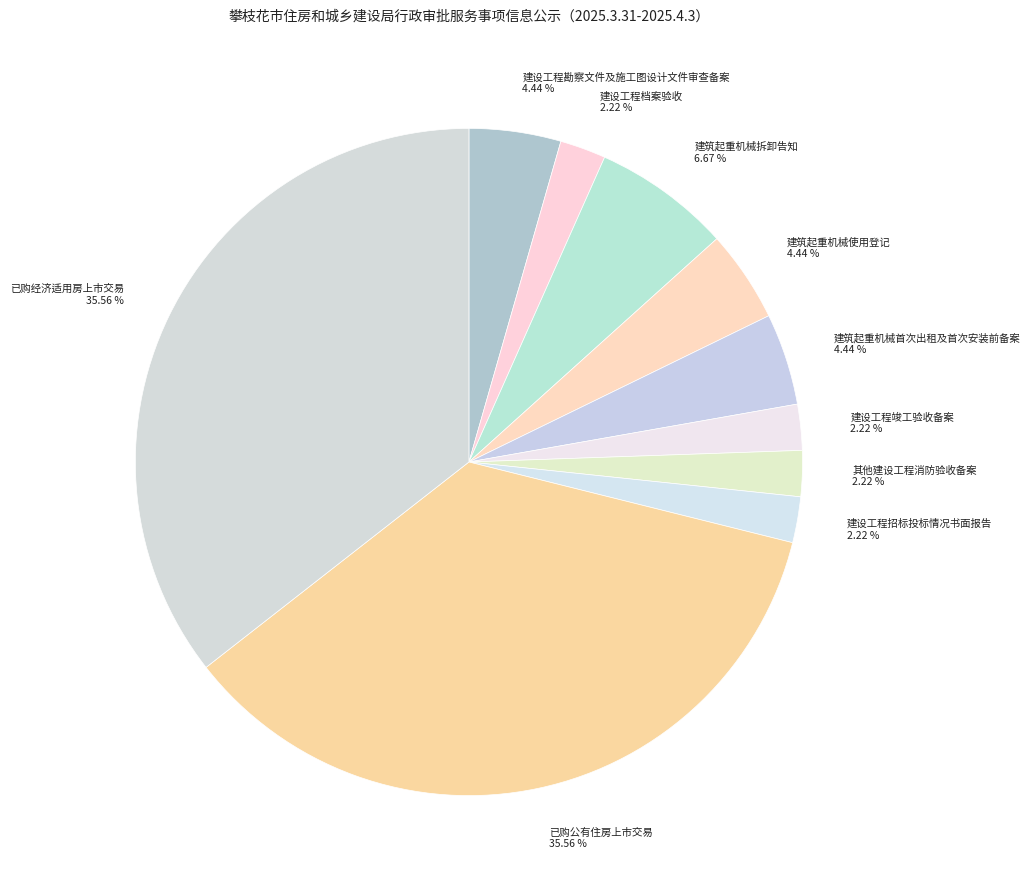

Does 建筑起重机械首次出租及首次安装前备案 represent more than half of the total?

No